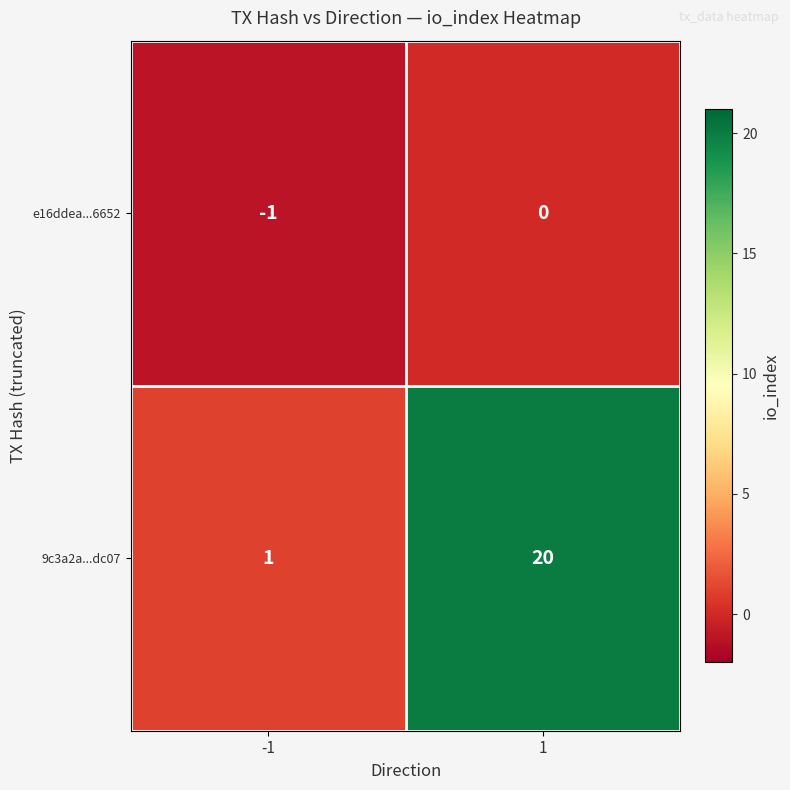

Reading left to right, what are all the values shown in this chart?

e16ddea...6652: -1	0
9c3a2a...dc07: 1	20